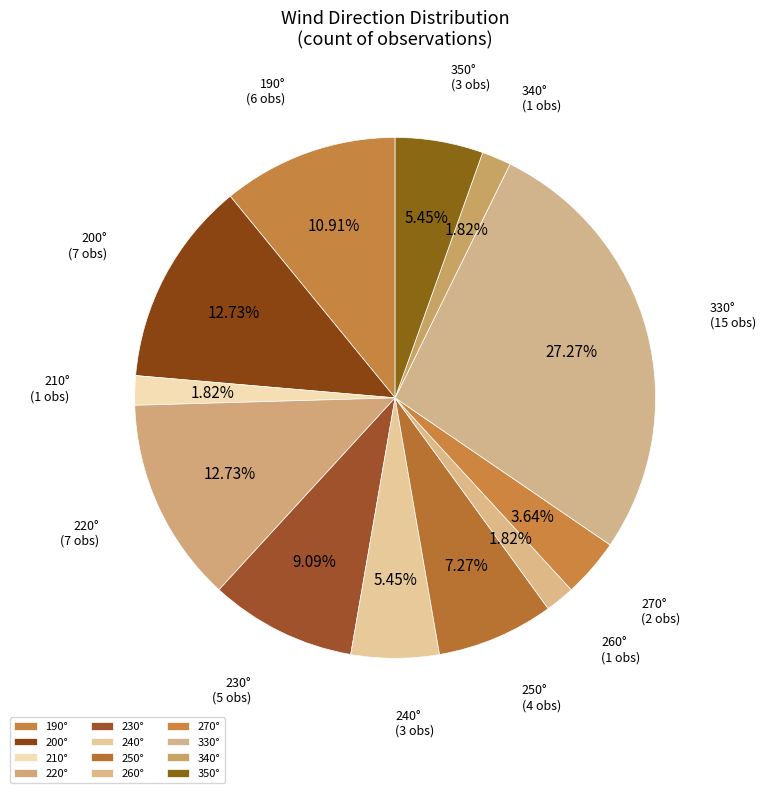

Do 240° and 350° together represent more than half of the pie?

No